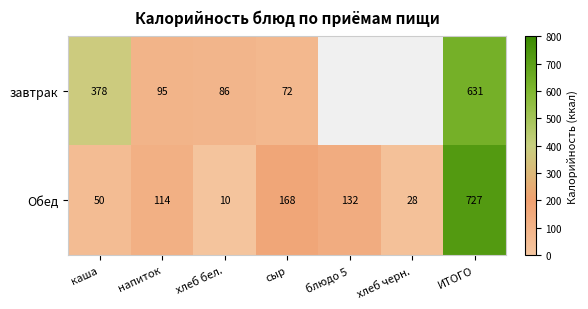

Which category has the highest value in the Обед series?

ИТОГО